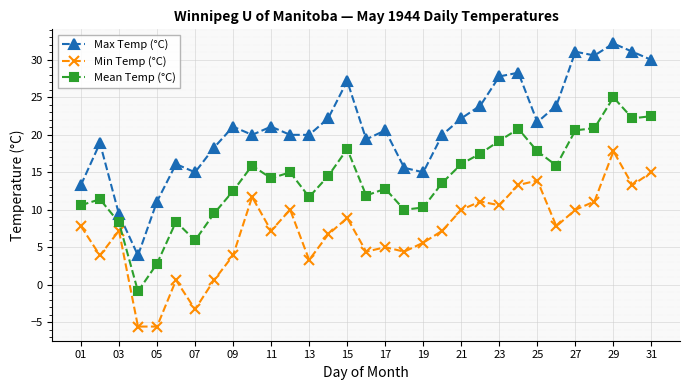

Which series has the largest total across all categories?

Max Temp (°C)